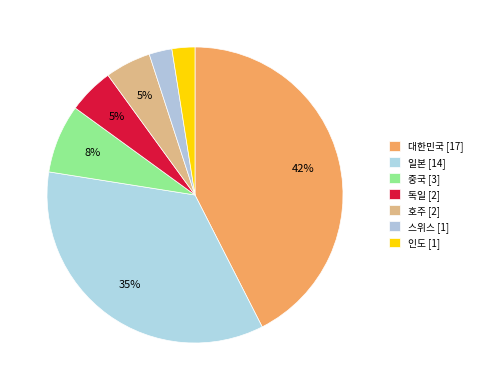

Is it true that 인도 is 11% of the pie?

False